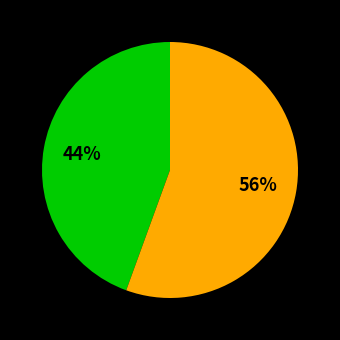

To the nearest percent, what is the average slice percentage?

50%